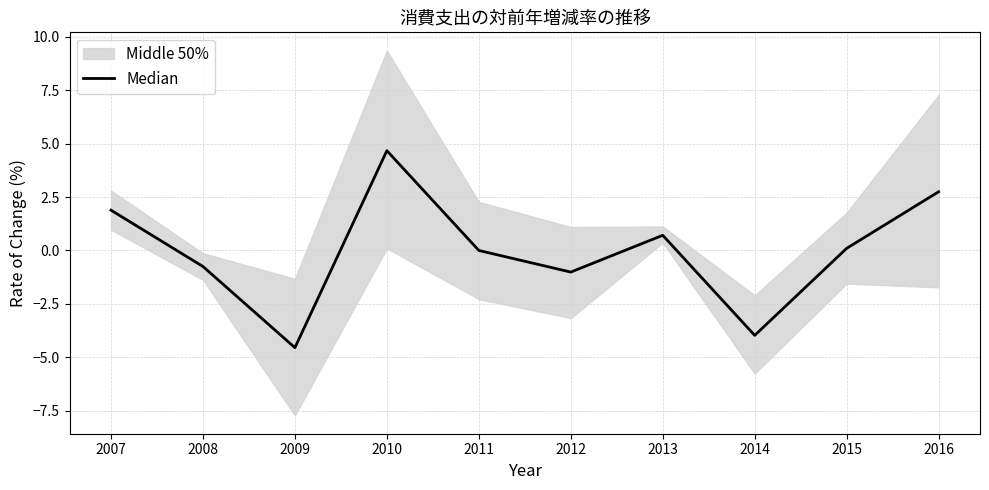

What is the value of the 1st point from the left?

1.9